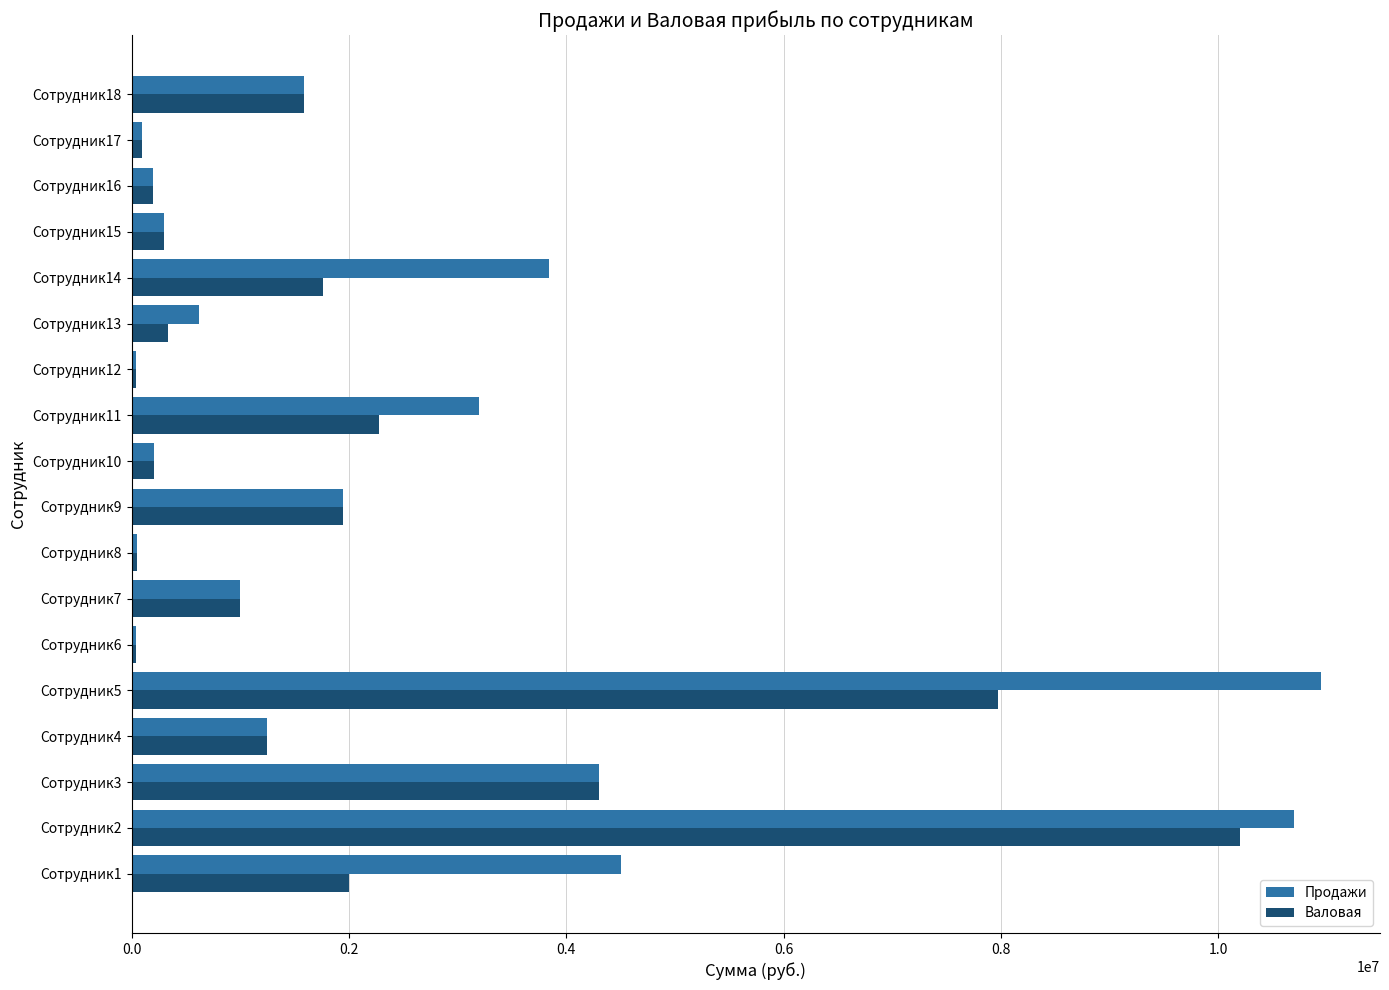

Which label corresponds to the largest value in the chart?

Сотрудник5